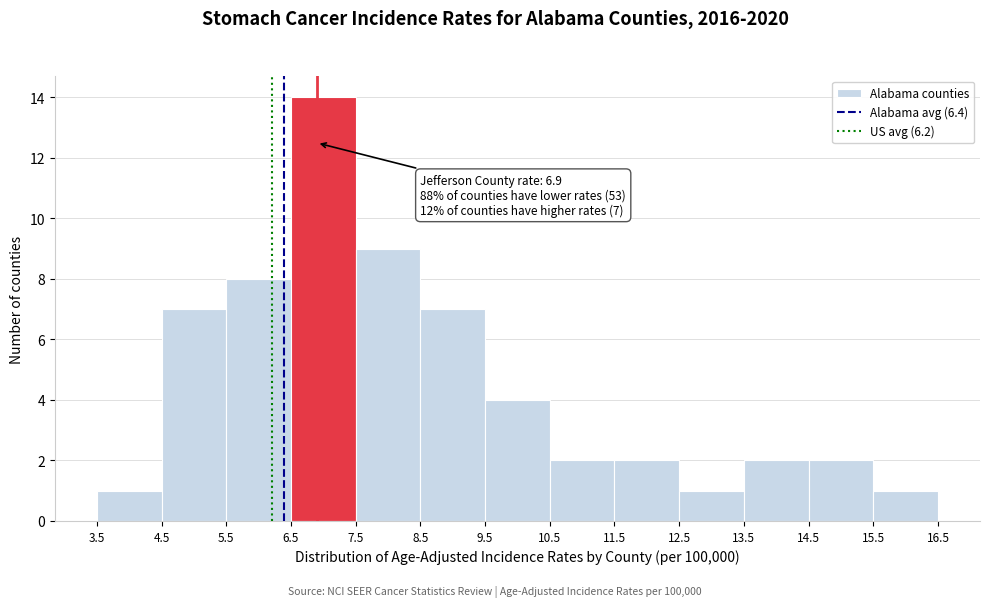

Over which range of the x-axis is the bar tallest?

6.5 to 7.5